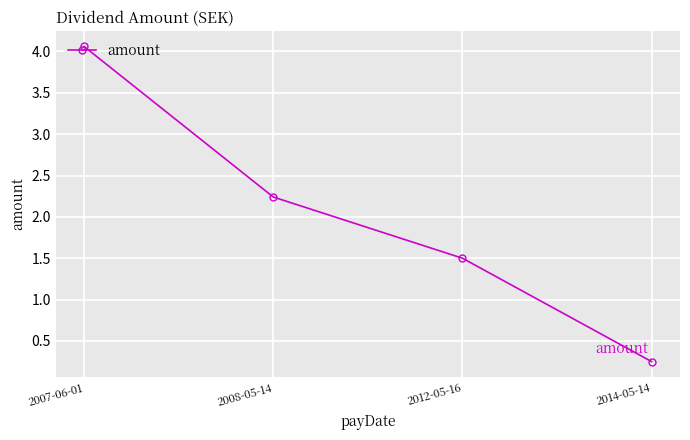

The value at 2007-06-01 is 6.6. True or false?

False